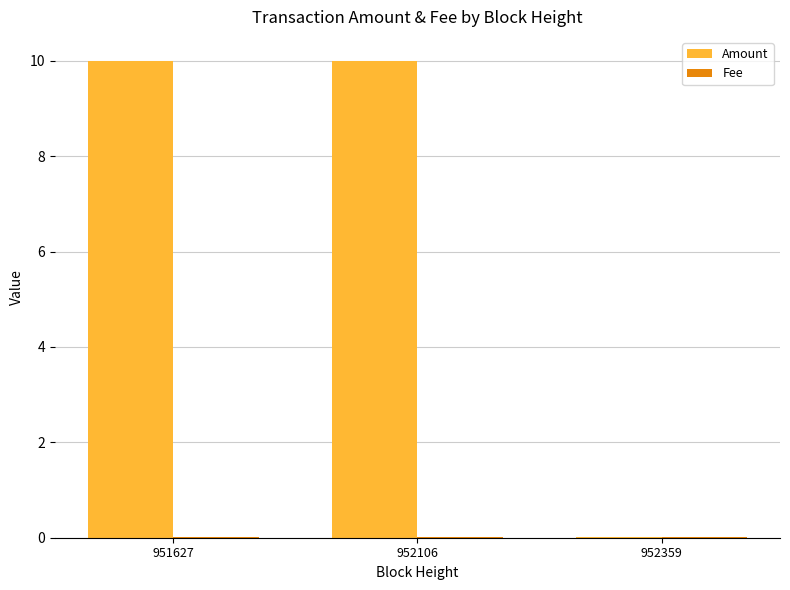

True or false: Amount has a value of 10.0 at 951627.

True